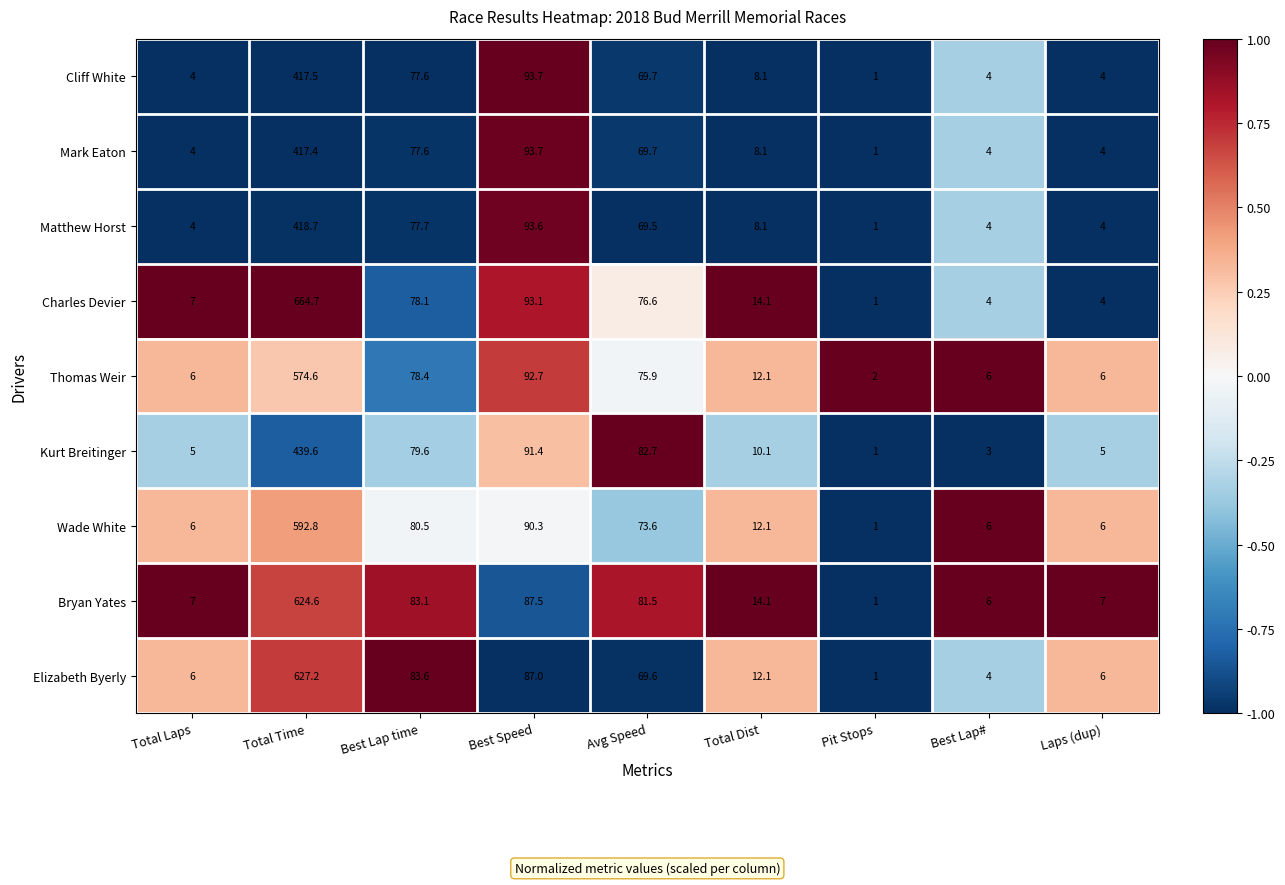

Which series has the widest spread of values?

Charles Devier